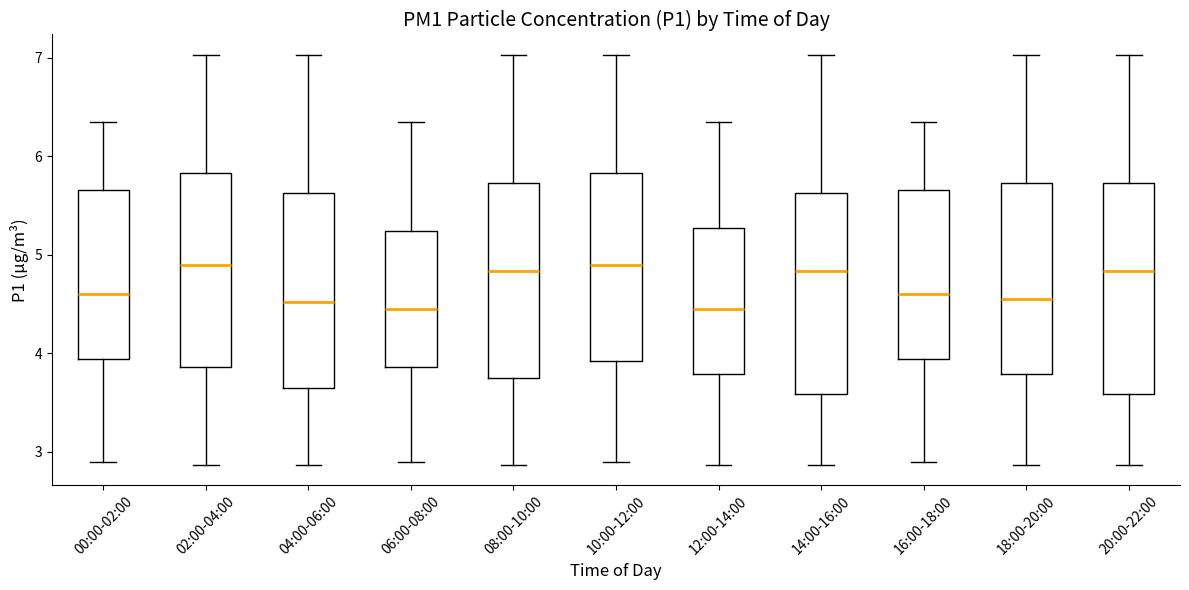

Reading left to right, read every box against the y-axis: the position of its median line, the range the box covers, and the ends of its whiskers. The values are not printed on the chart, so give them approximately, as read against the axis.

00:00-02:00: median 4.6, box 3.9 to 5.7, whiskers 2.9 to 6.4
02:00-04:00: median 4.9, box 3.9 to 5.8, whiskers 2.9 to 7.0
04:00-06:00: median 4.5, box 3.7 to 5.6, whiskers 2.9 to 7.0
06:00-08:00: median 4.5, box 3.9 to 5.2, whiskers 2.9 to 6.4
08:00-10:00: median 4.8, box 3.8 to 5.7, whiskers 2.9 to 7.0
10:00-12:00: median 4.9, box 3.9 to 5.8, whiskers 2.9 to 7.0
12:00-14:00: median 4.5, box 3.8 to 5.3, whiskers 2.9 to 6.4
14:00-16:00: median 4.8, box 3.6 to 5.6, whiskers 2.9 to 7.0
16:00-18:00: median 4.6, box 3.9 to 5.7, whiskers 2.9 to 6.4
18:00-20:00: median 4.6, box 3.8 to 5.7, whiskers 2.9 to 7.0
20:00-22:00: median 4.8, box 3.6 to 5.7, whiskers 2.9 to 7.0